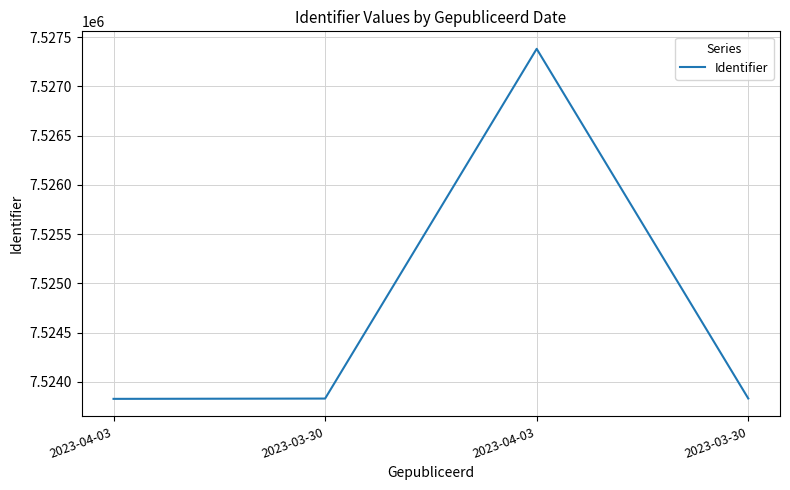

Where does the data first go above 7523831?

2023-04-03